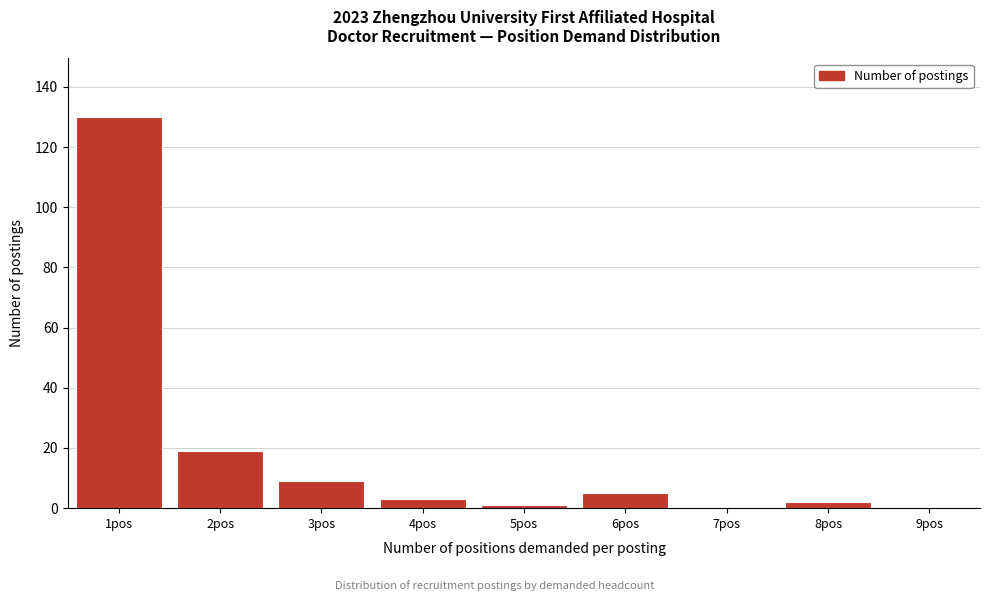

Reading left to right, what are all the values shown in this chart?

1pos=130	2pos=19	3pos=9	4pos=3	5pos=1	6pos=5	7pos=0	8pos=2	9pos=0